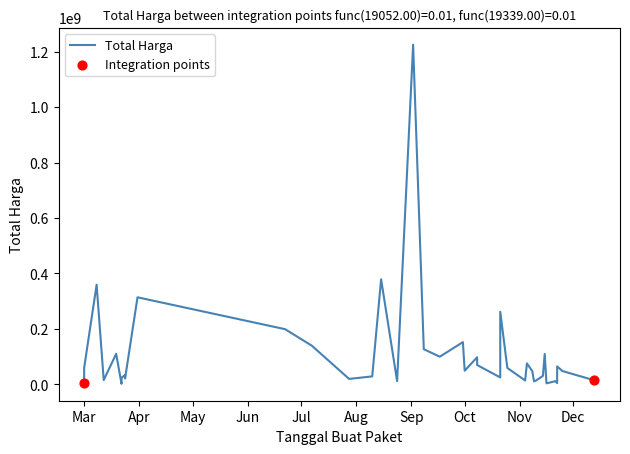

Approximately how many times larger is the value at 2022-03-01 compared to 2022-12-13?

0.5